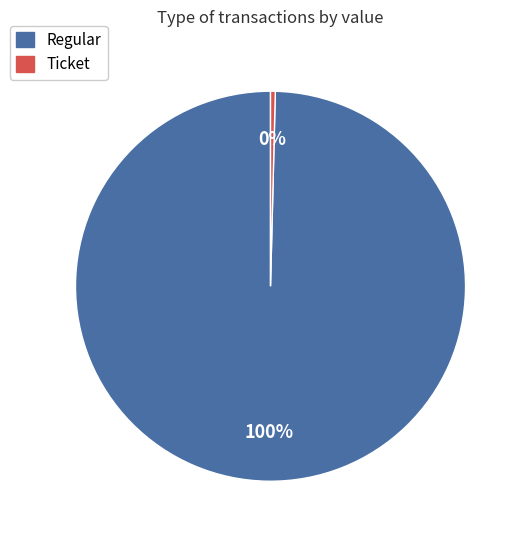

Rank the categories by value from lowest to highest.

Ticket, Regular